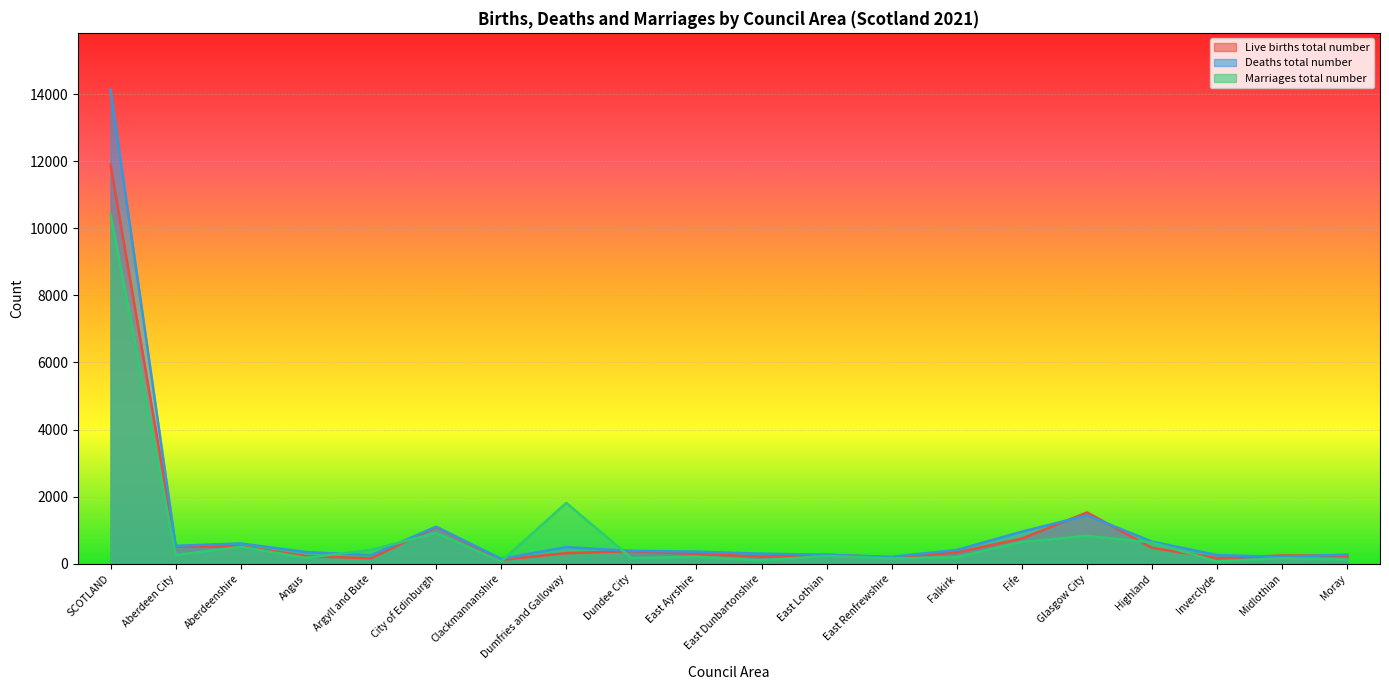

How many series are shown in this chart?

3